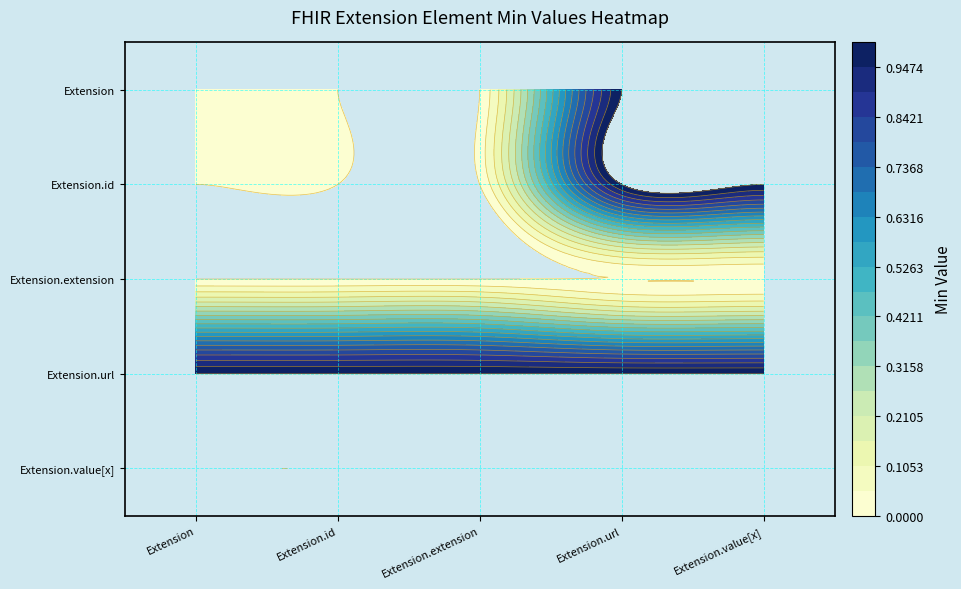

At which label is Extension.url closest to 1?

Extension